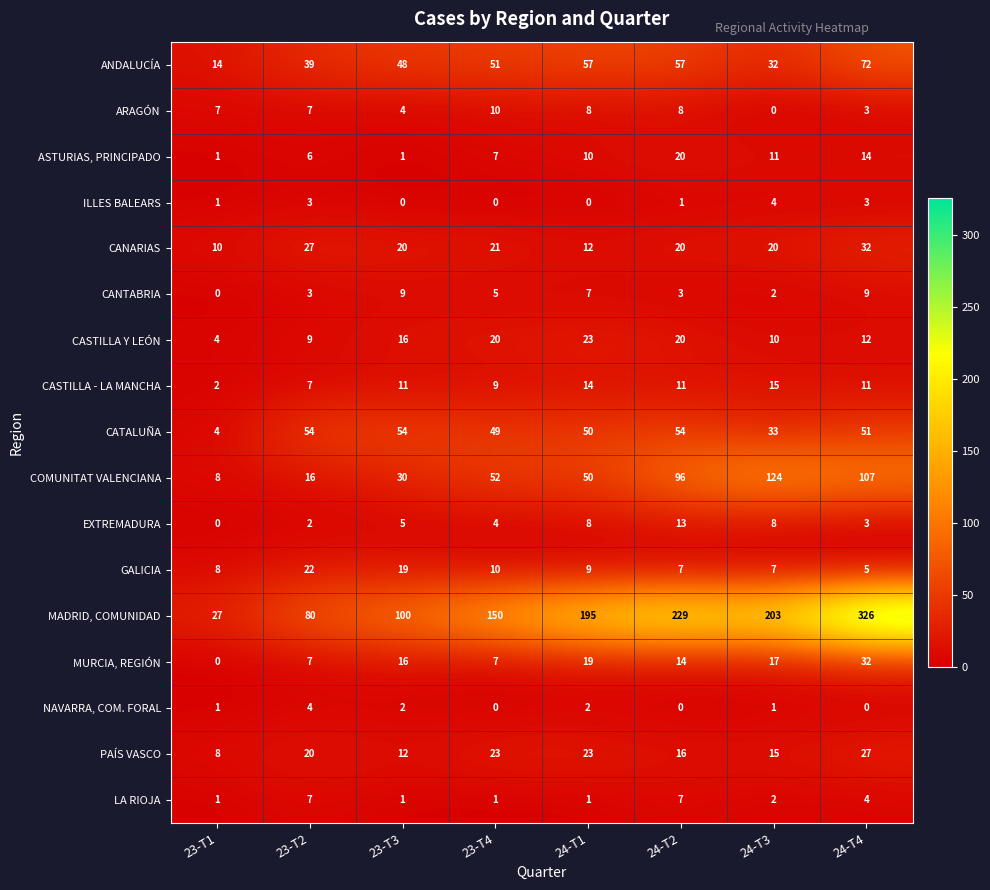

Read the CANARIAS value at 24-T1, to the nearest 10.

10